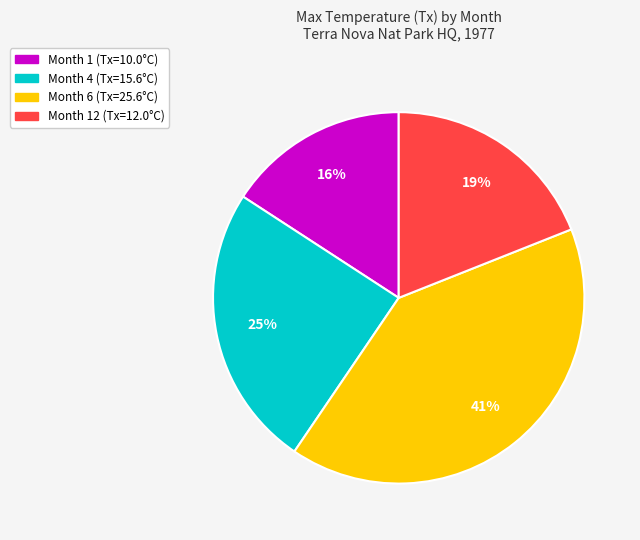

Does any single category account for the majority?

No